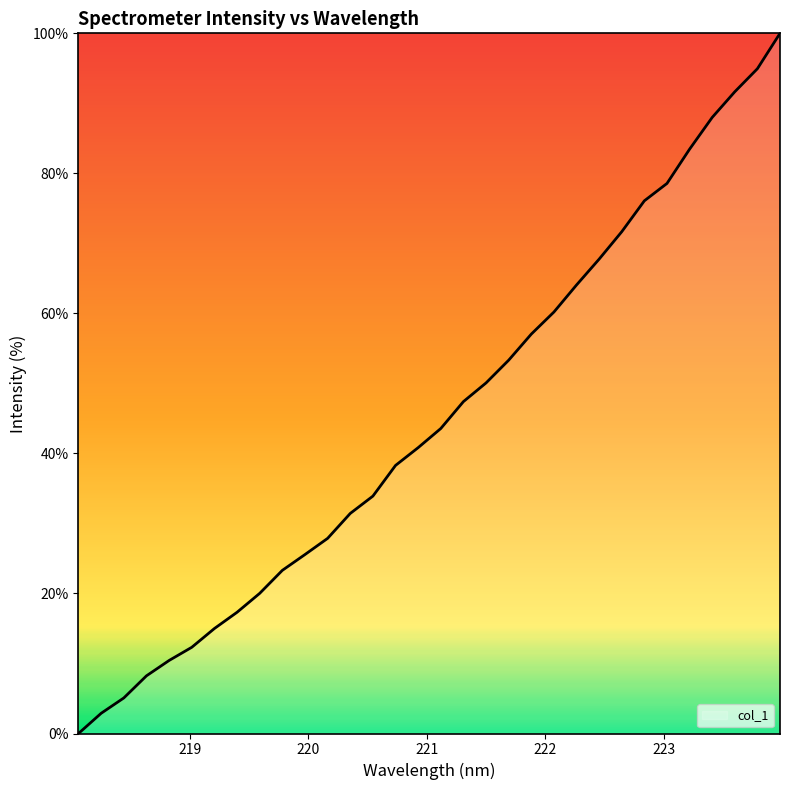

What is the difference between the maximum and minimum values?

100.0